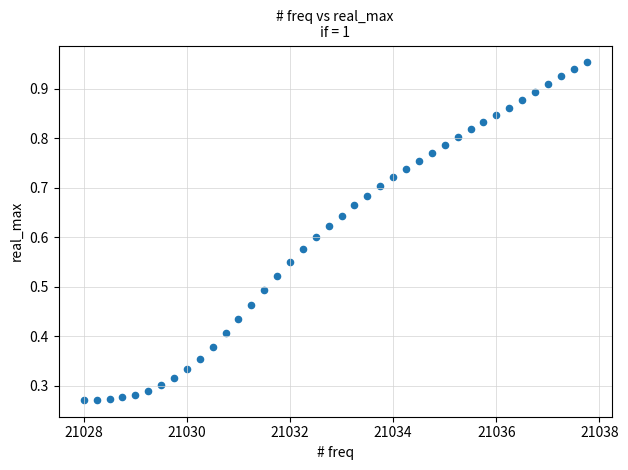

What is the range of X values (max minus min)?

9.8